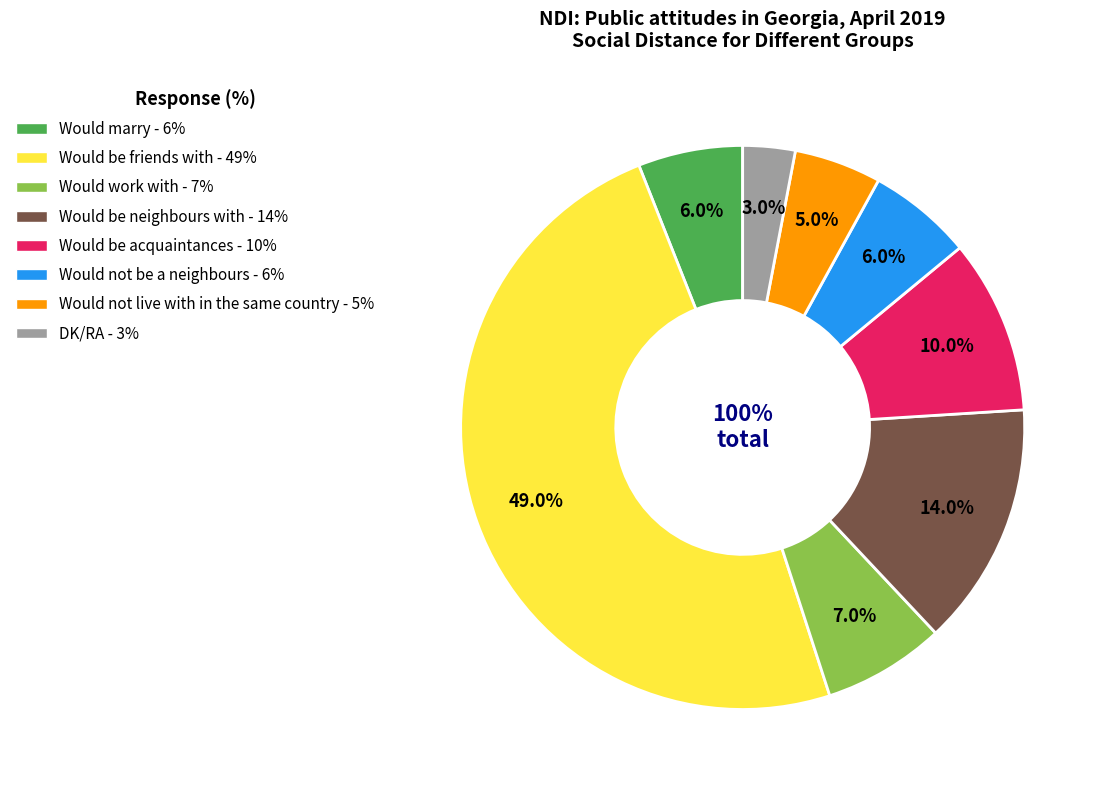

To the nearest percent, what is the difference between the largest and smallest slice percentages?

46%